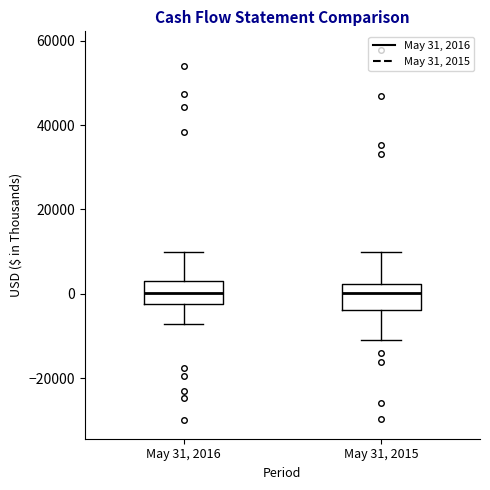

Reading left to right, transcribe this box plot: for each box, give where its median line is, the range the box spans, and where its two whiskers end, as read against the y-axis. The values are not printed on the chart, so give them approximately, as read against the axis.

May 31, 2016: median 0, box -2000 to 4000, whiskers -8000 to 10000
May 31, 2015: median 0, box -4000 to 2000, whiskers -10000 to 10000